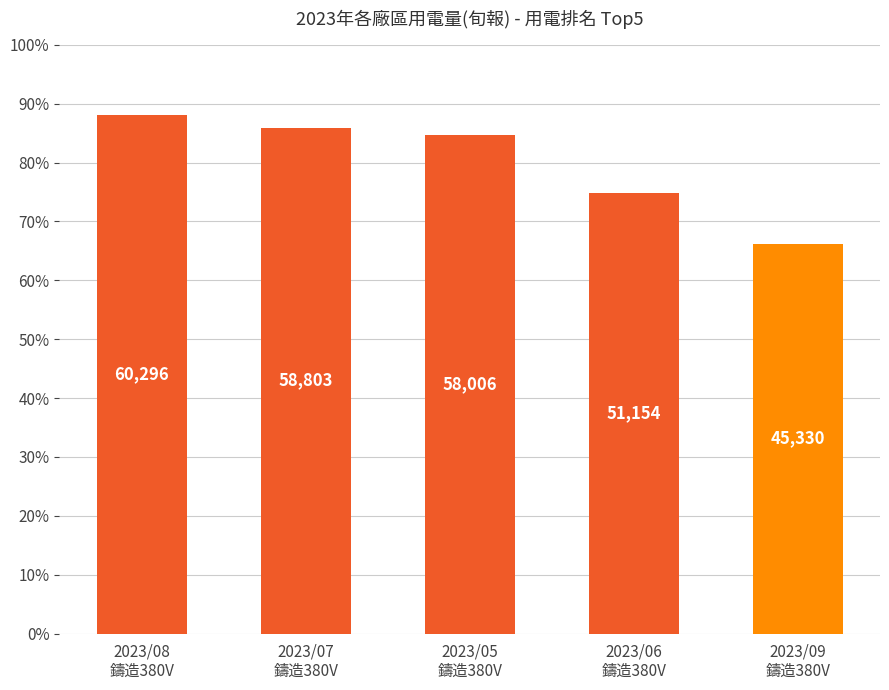

Rank the categories by value from lowest to highest.

2023/09
鑄造380V, 2023/06
鑄造380V, 2023/05
鑄造380V, 2023/07
鑄造380V, 2023/08
鑄造380V